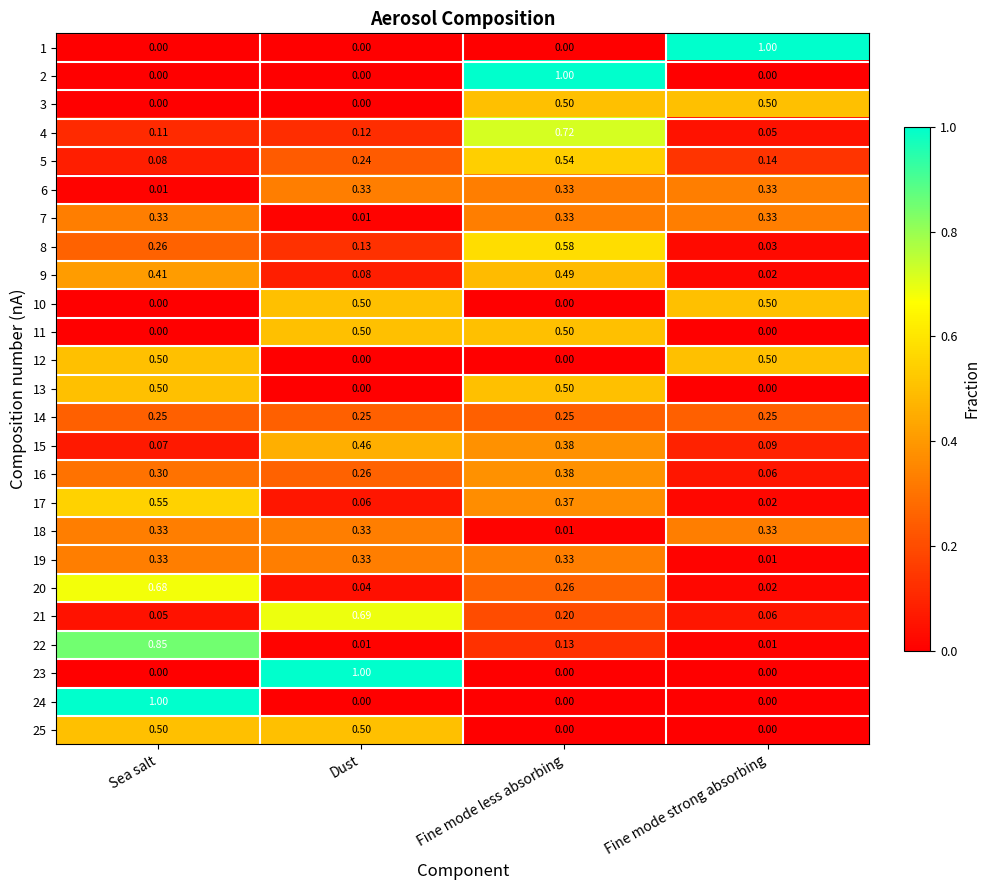

At which category is the sum across all series the highest?

Fine mode less absorbing